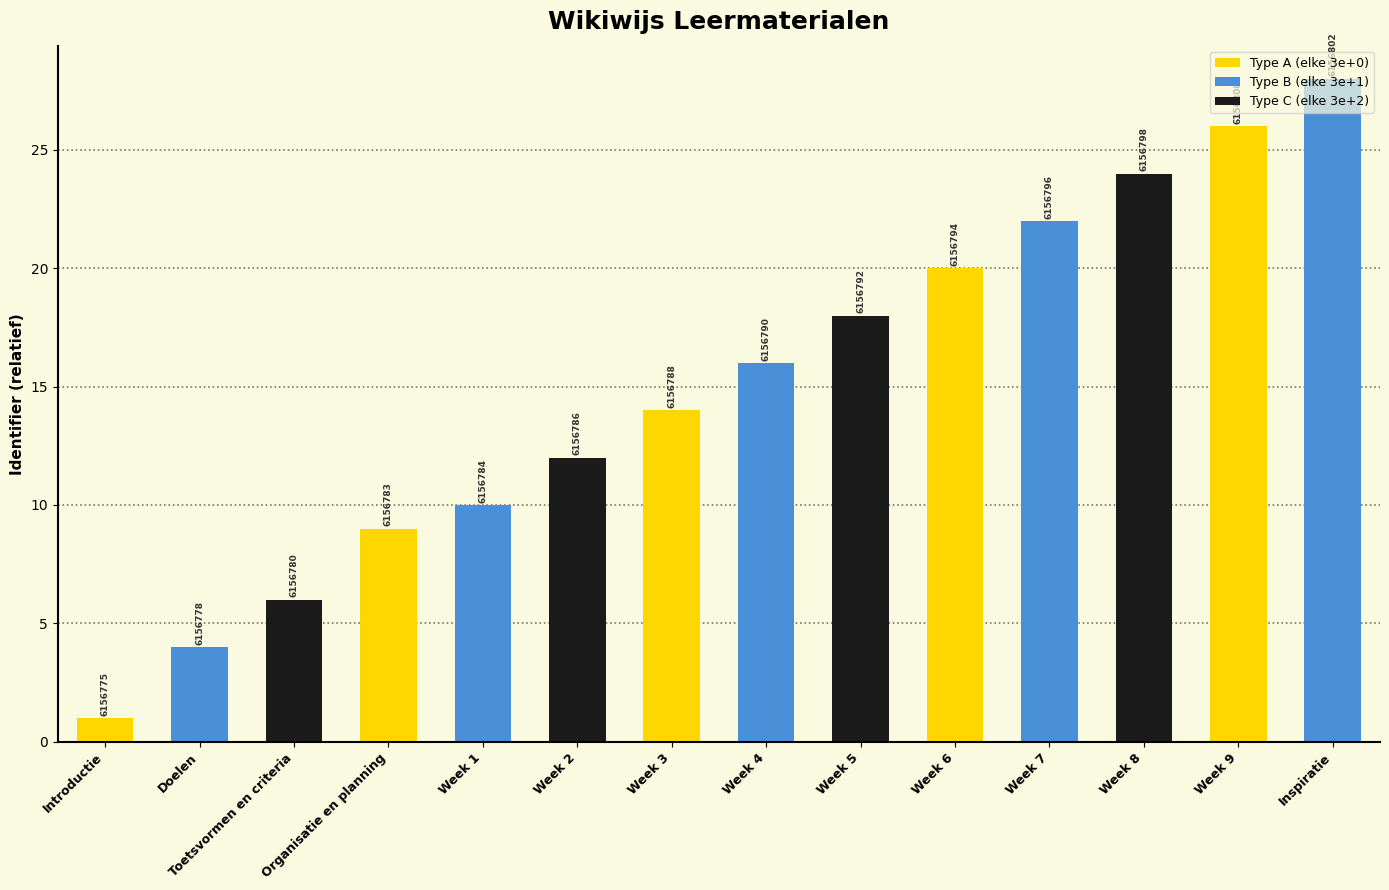

List the labels in order of value, largest first.

Inspiratie, Week 9, Week 8, Week 7, Week 6, Week 5, Week 4, Week 3, Week 2, Week 1, Organisatie en planning, Toetsvormen en criteria, Doelen, Introductie